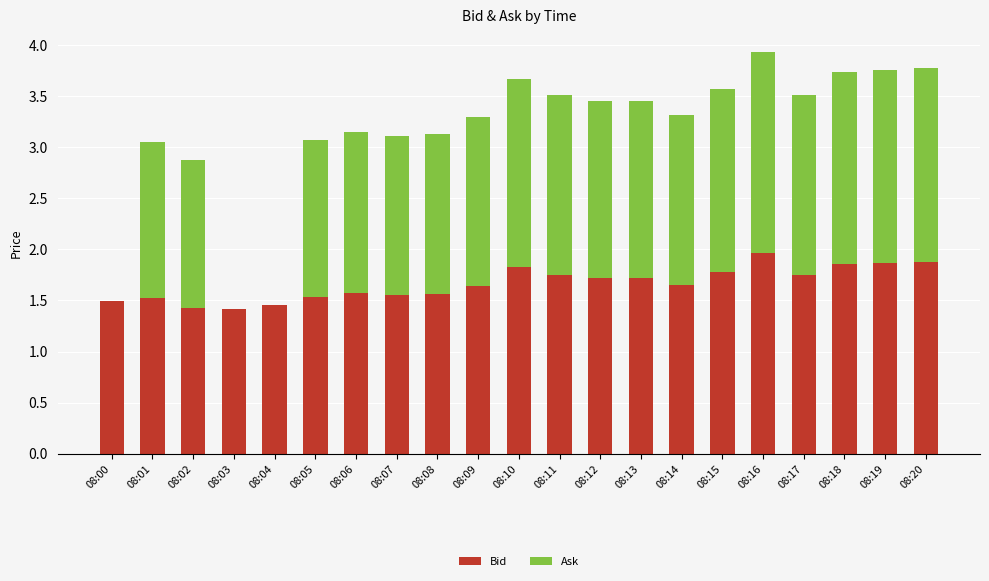

What is the sum of the Bid values at 08:20 and 08:02?

3.3